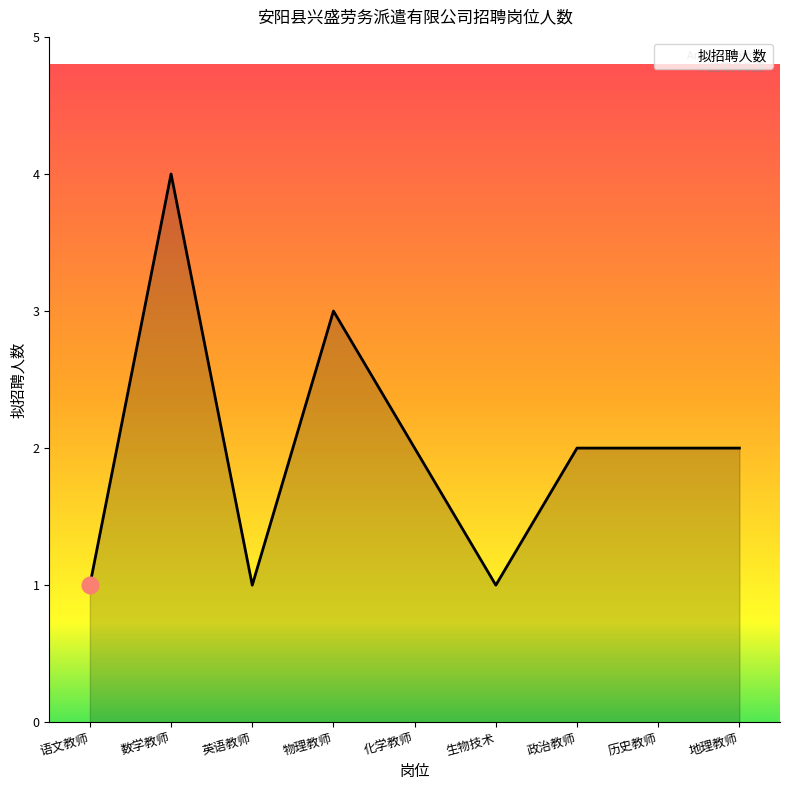

Between 数学教师 and 物理教师, which is larger?

数学教师